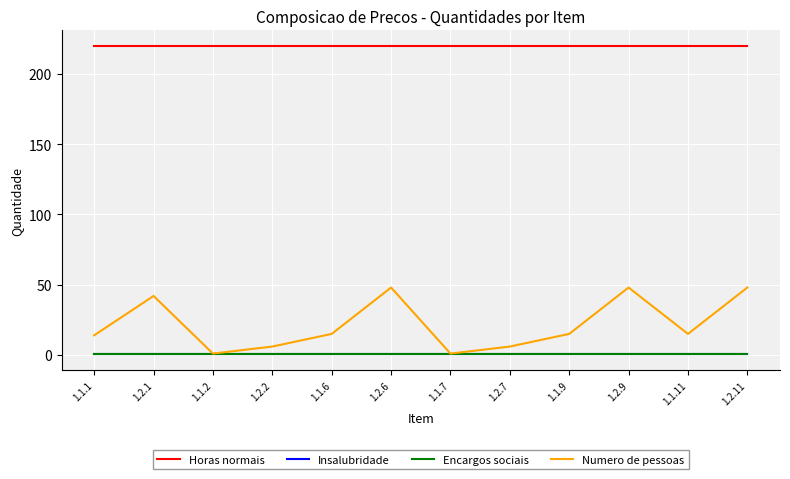

What is the difference between the maximum and minimum values in the Numero de pessoas series?

47.0